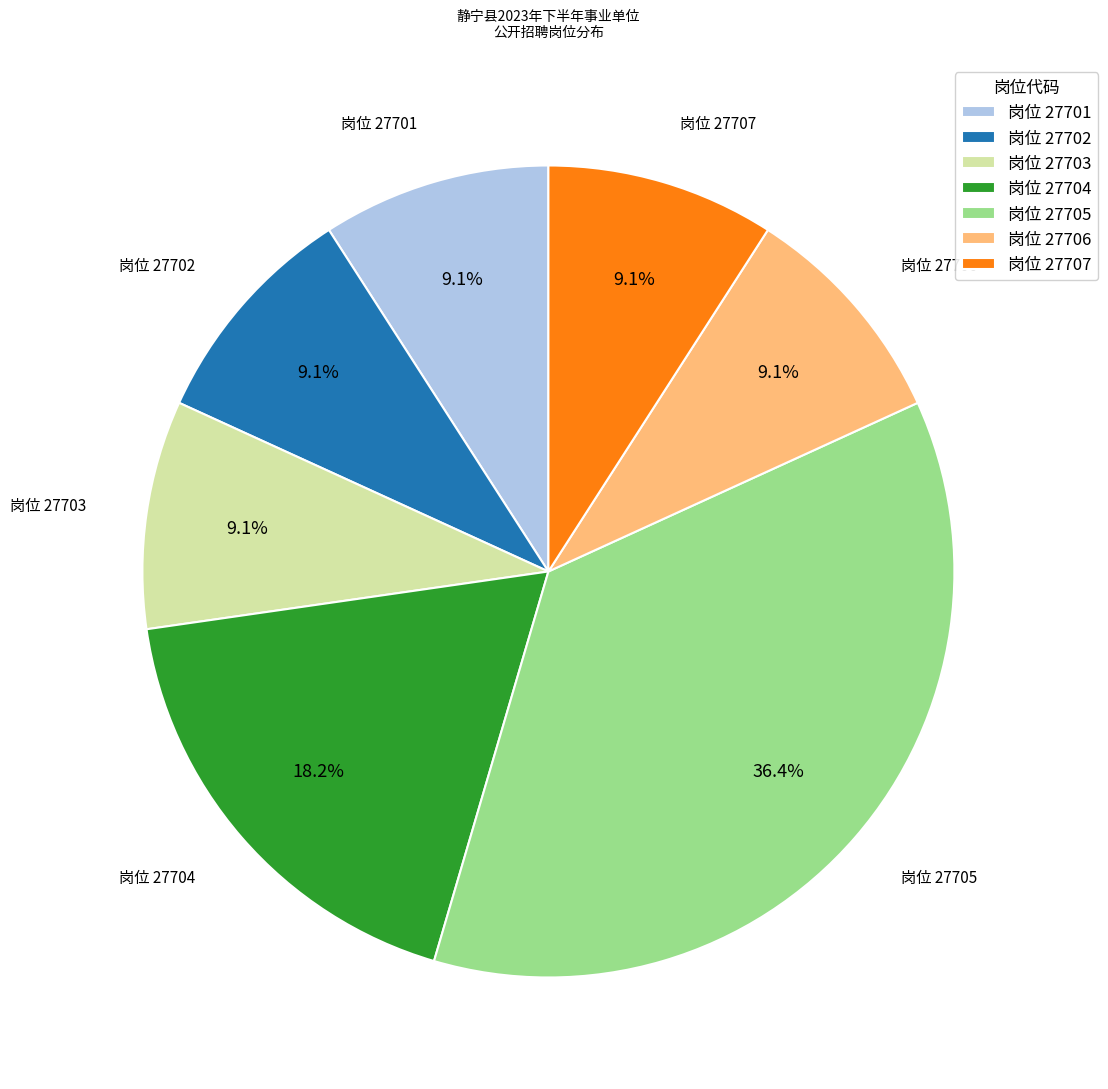

Between 岗位 27706 and 岗位 27704, which is larger?

岗位 27704